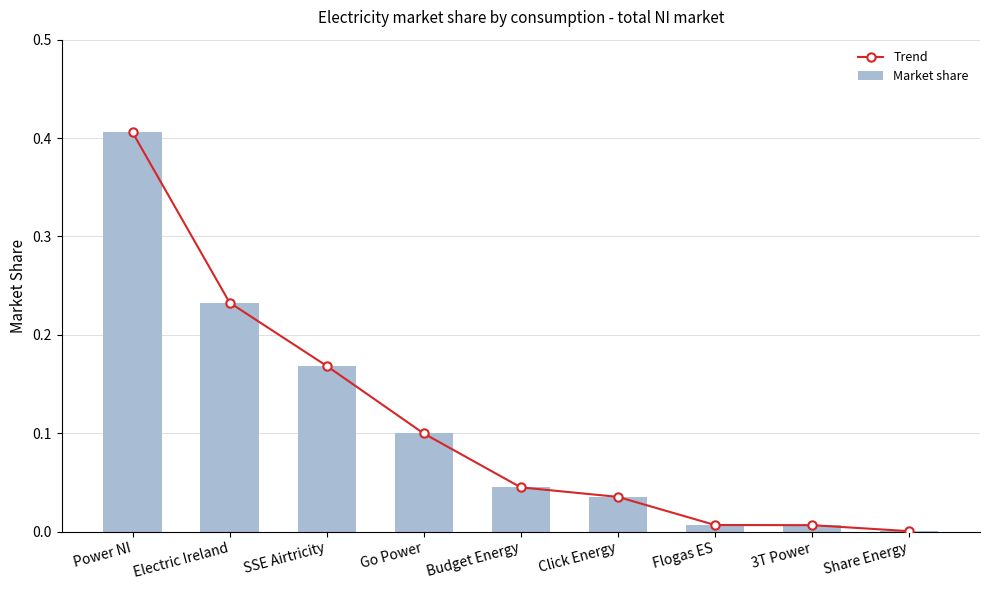

What is the highest value of the Market share series?

0.4